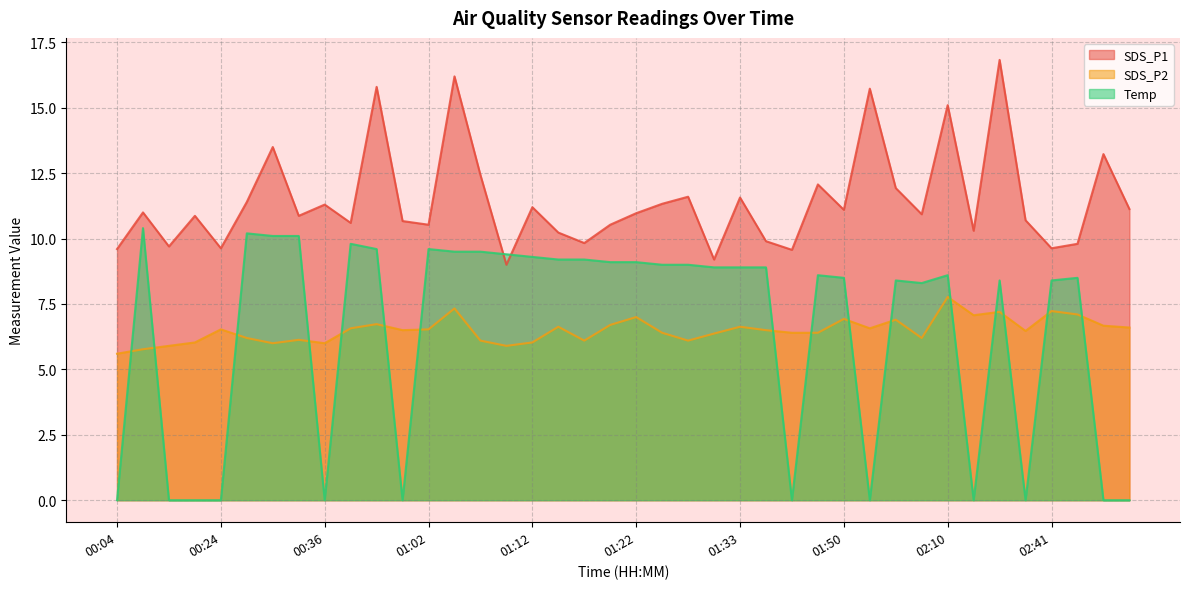

What is the difference between the maximum and second lowest values in the SDS_P1 series?

7.6